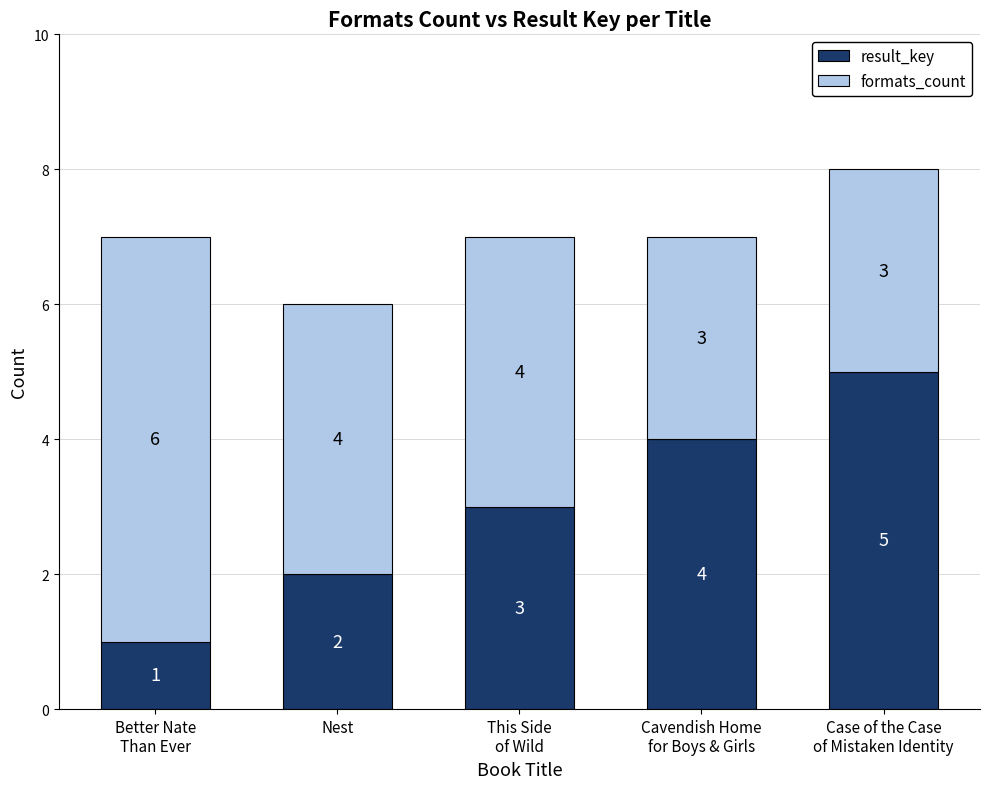

What is the total value across all series at Case of the Case
of Mistaken Identity?

8